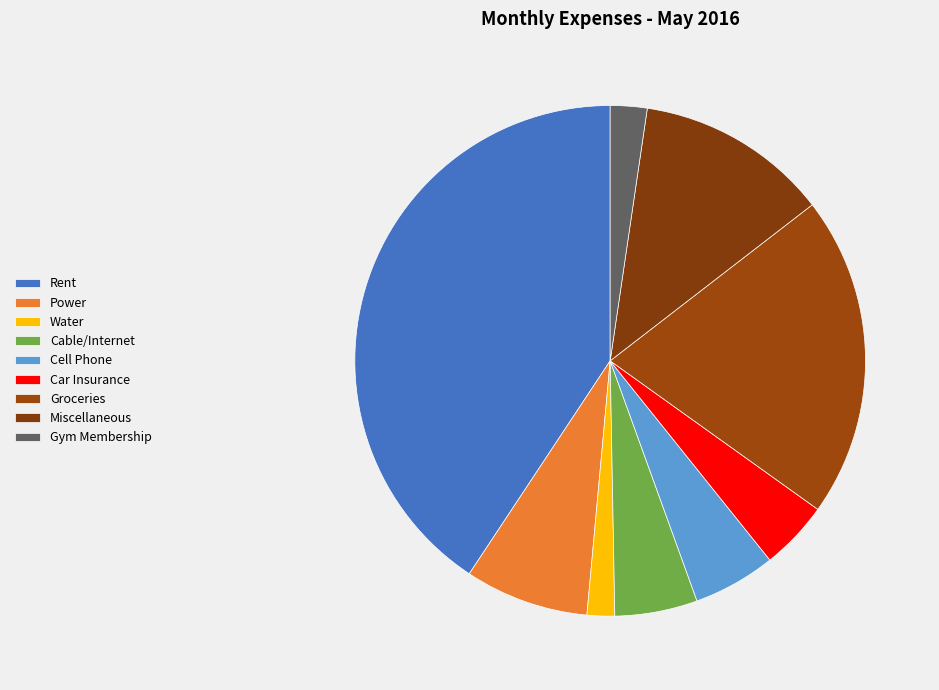

Count the number of slices in the pie.

9